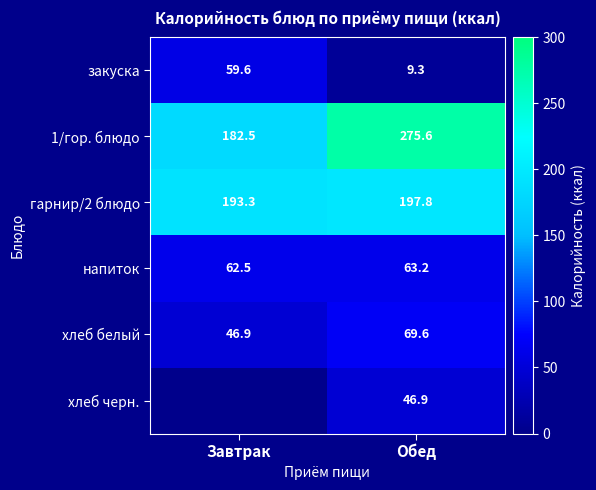

The гарнир/2 блюдо series shows 312.3 at Обед. True or false?

False